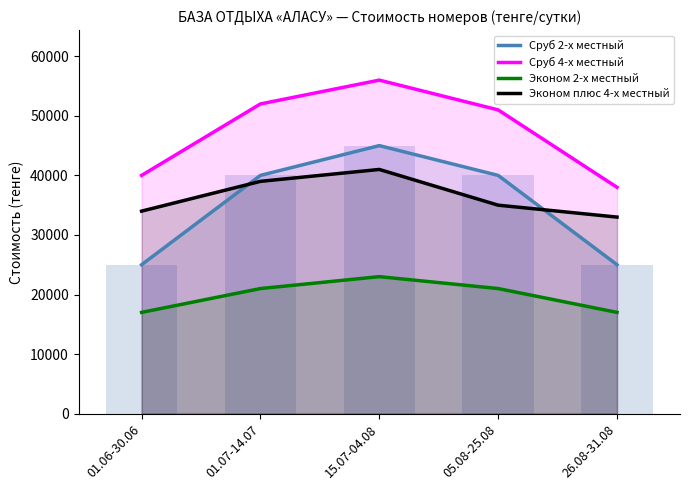

Rank the series at 15.07-04.08 from highest to lowest value.

Сруб 4-х местный, Сруб 2-х местный, Эконом плюс 4-х местный, Эконом 2-х местный